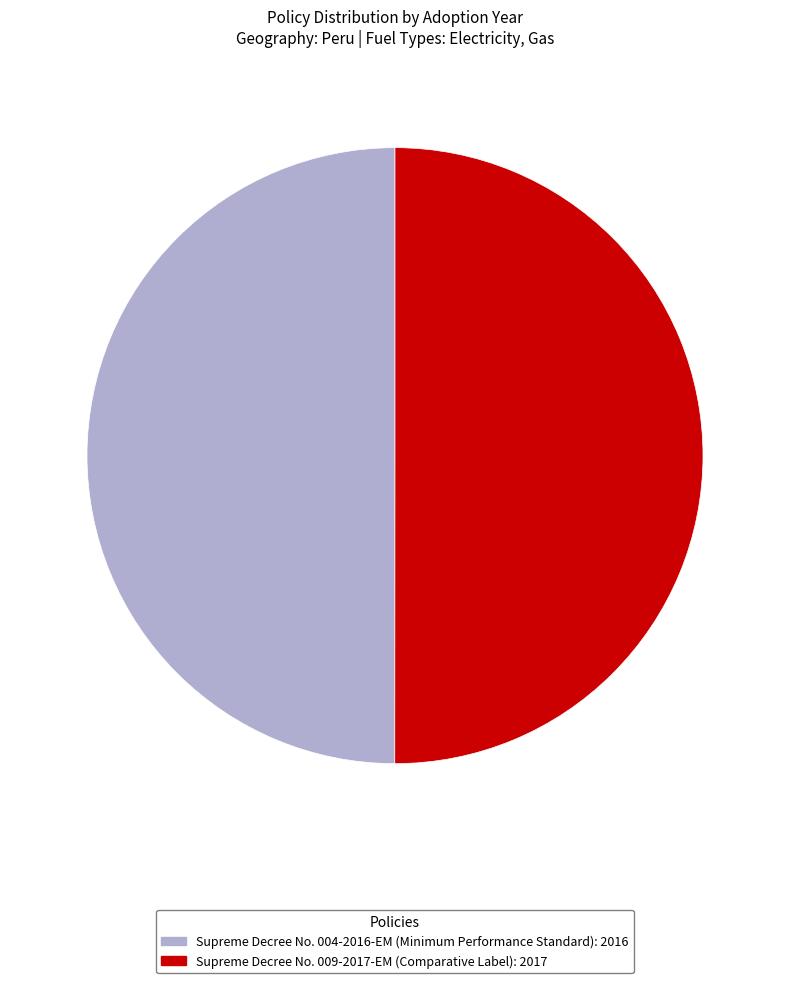

Is the sum of Supreme Decree No. 009-2017-EM (Comparative Label) and Supreme Decree No. 004-2016-EM (Minimum Performance Standard) greater than half?

Yes